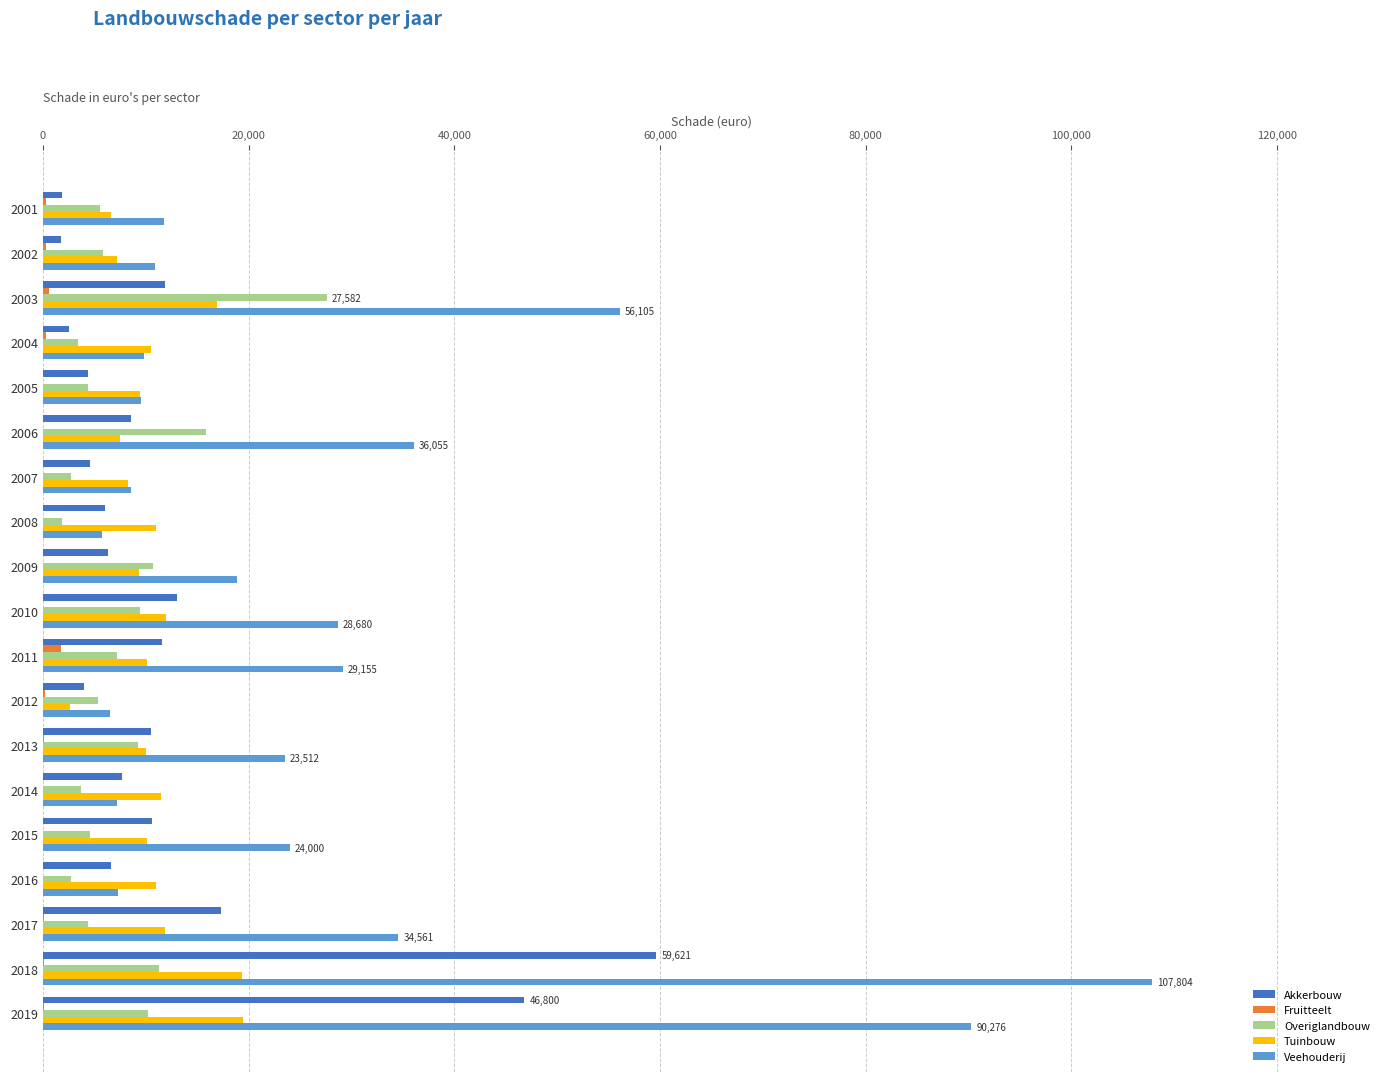

What is the highest value of the Tuinbouw series?

19432